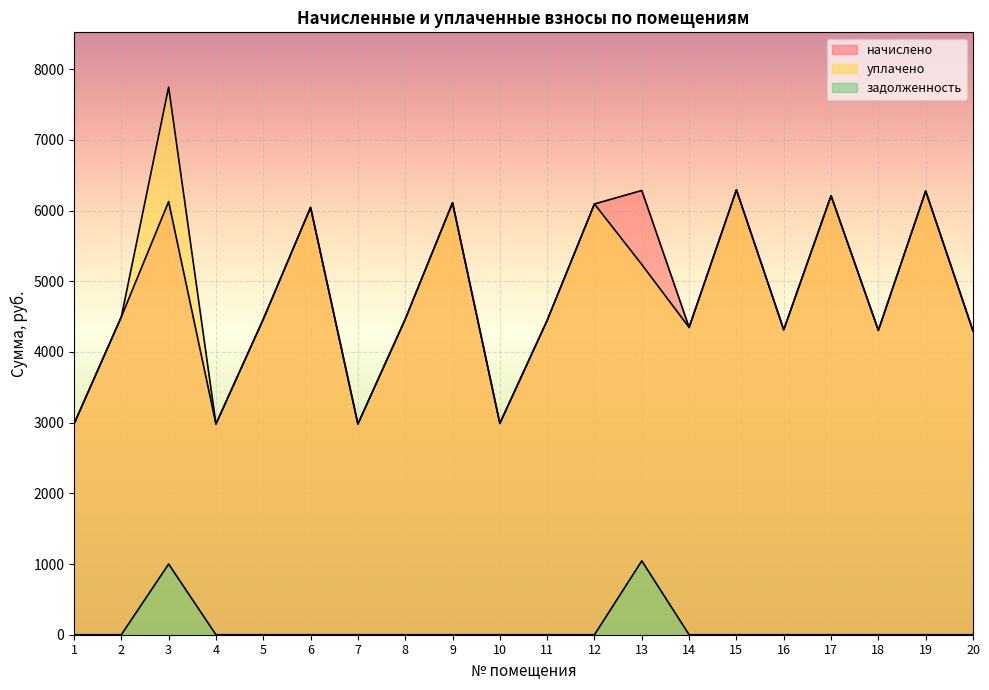

What is the value of the уплачено point at the 7th from the left?

2980.8